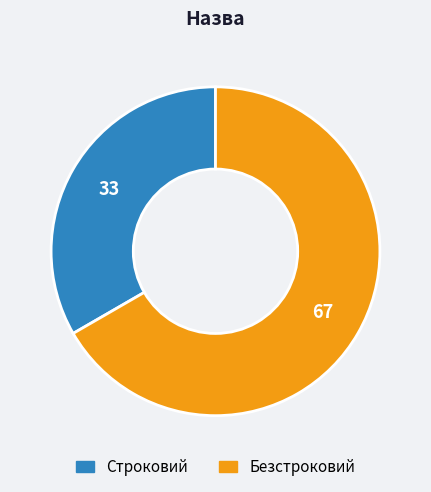

How many slices are in this pie chart?

2